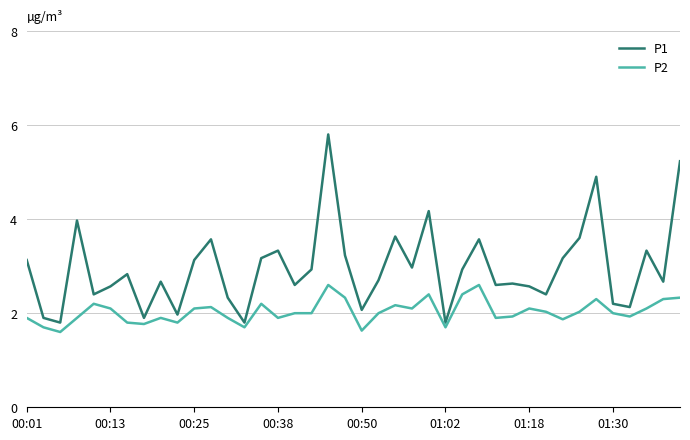

True or false: P2 has more than 2 interior local peaks.

True